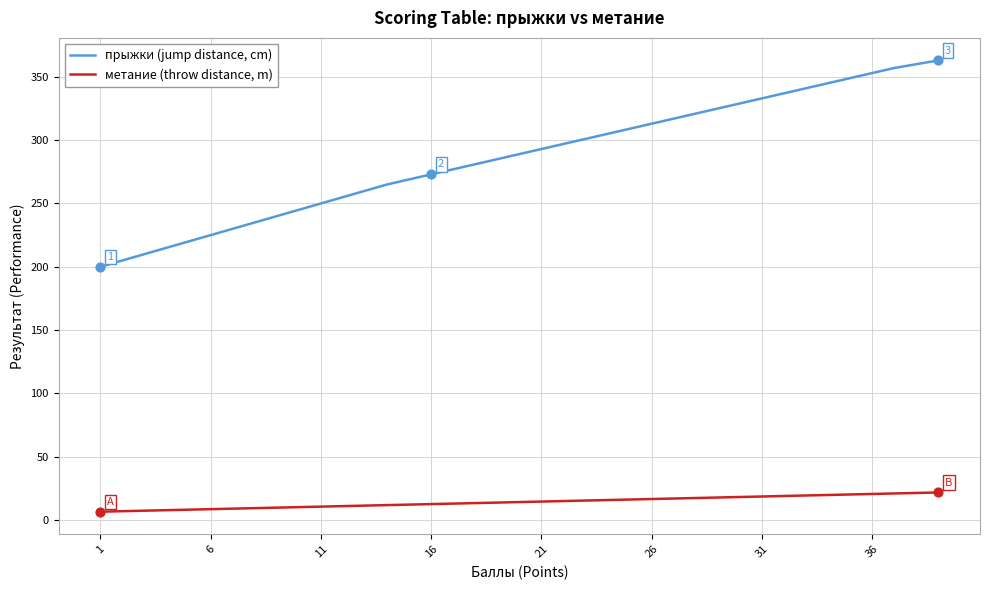

Which series has the widest spread of values?

прыжки (jump distance, cm)